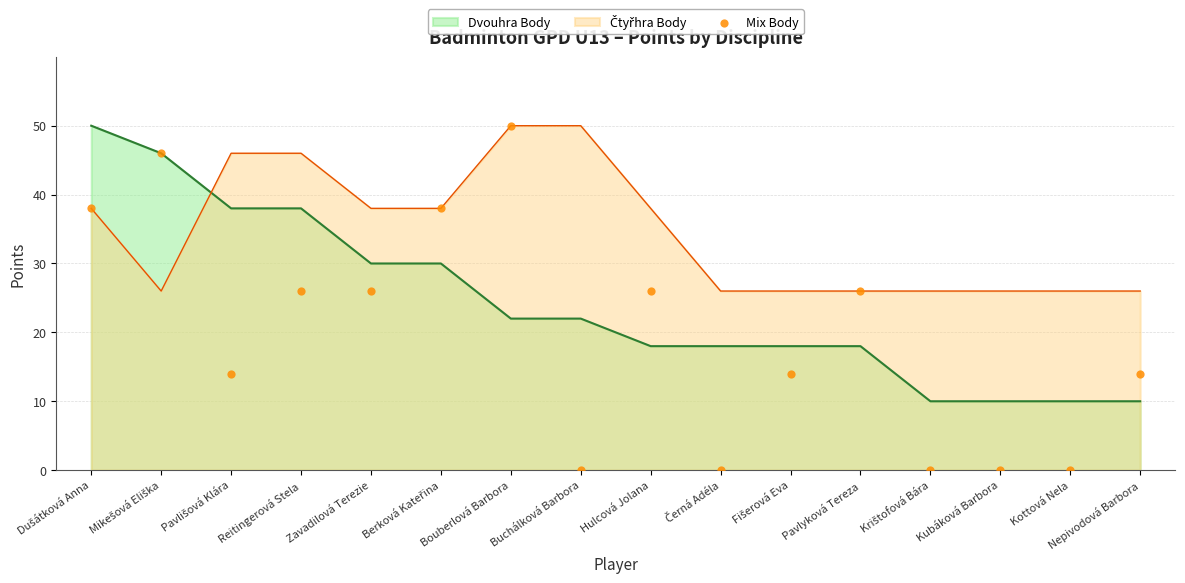

Is it true that Dvouhra Body equals 30 at Zavadilová Terezie?

True